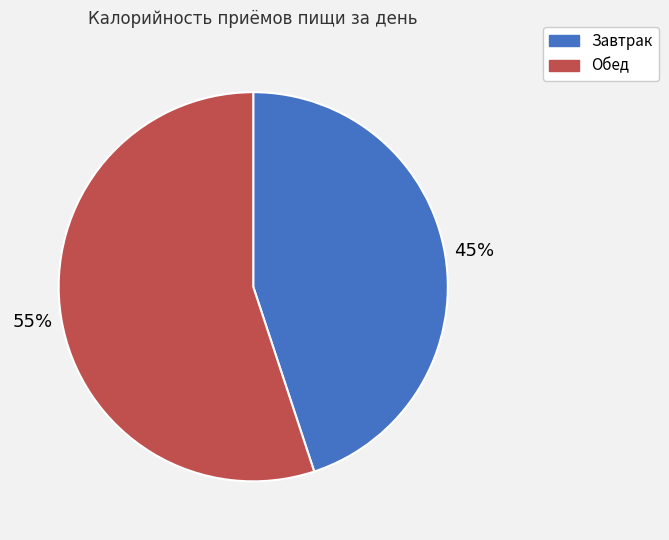

Which has a higher value, Обед or Завтрак?

Обед